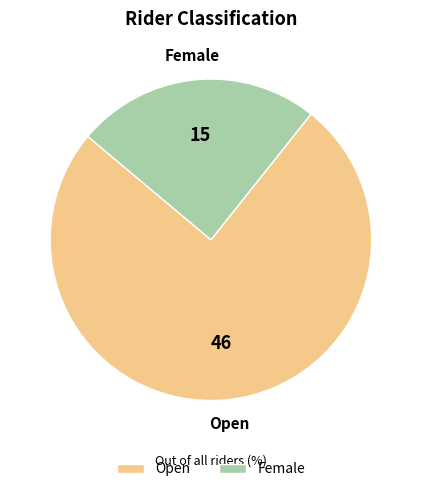

Do Open and Female together represent more than half of the pie?

Yes